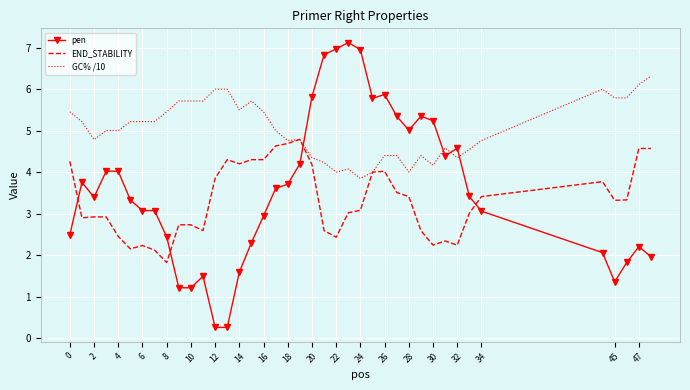

Which series has the largest range (max minus min)?

pen